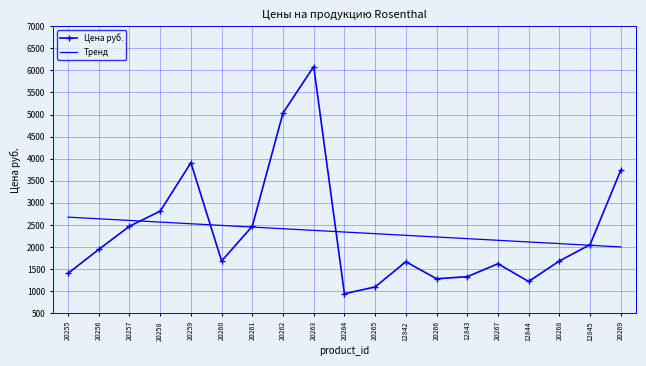

Where does the Цена руб. series first go above 1684?

20256